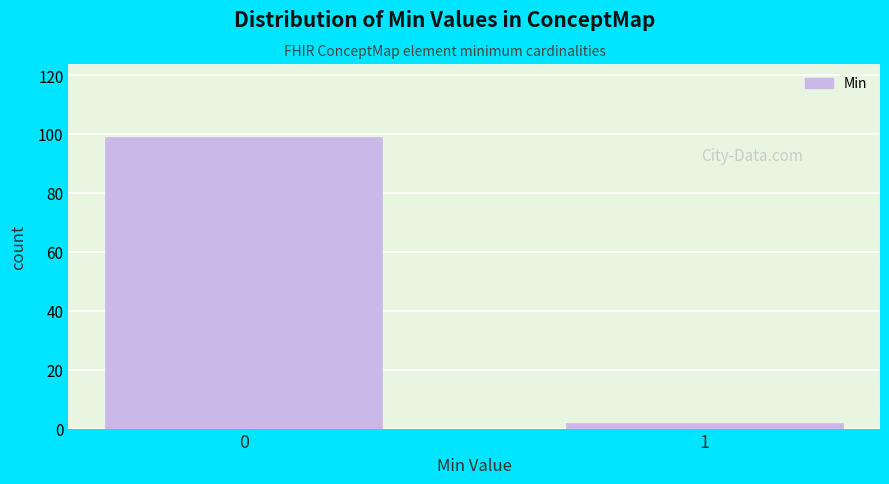

Reading right to left, what are all the values shown in this chart?

2	99